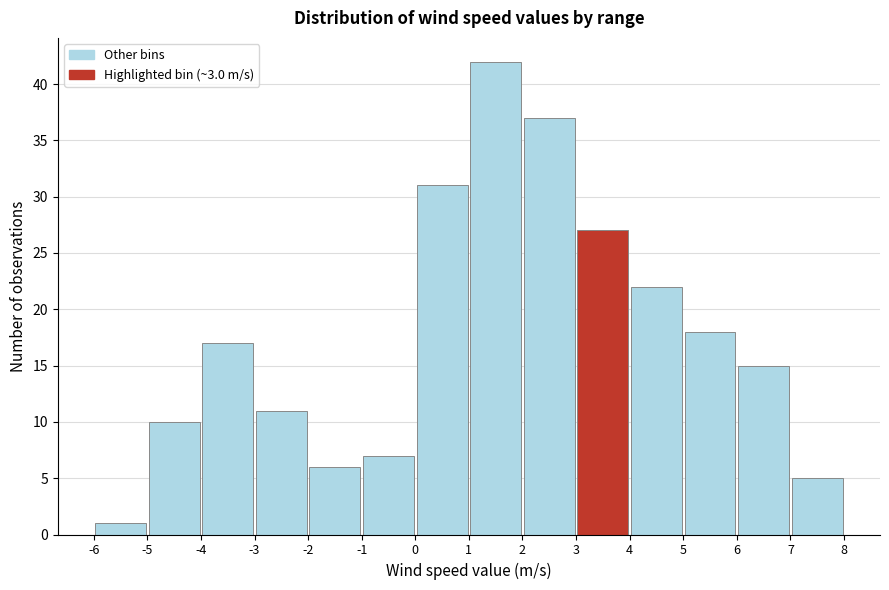

Reading left to right, list every bar in this chart as the range it spans on the x-axis followed by its height. The values are not printed on the chart, so give them approximately, as read against the axis.

-6 to -5: 1
-5 to -4: 10
-4 to -3: 17
-3 to -2: 11
-2 to -1: 6
-1 to 0: 7
0 to 1: 31
1 to 2: 42
2 to 3: 37
3 to 4: 27
4 to 5: 22
5 to 6: 18
6 to 7: 15
7 to 8: 5